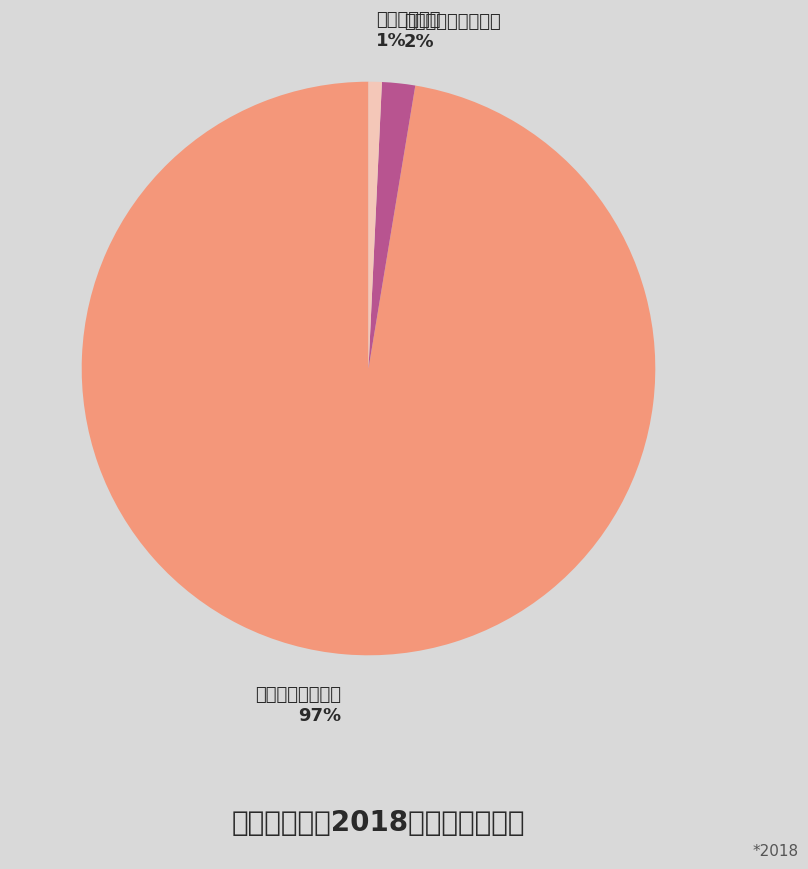

Is it true that 住房保障支出 is 1% of the pie?

True